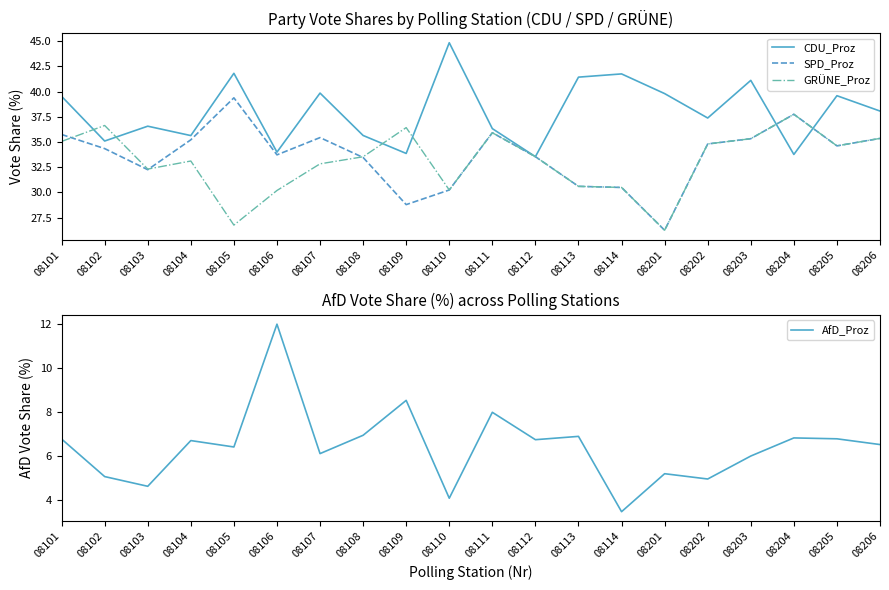

What is the sum of all AfD_Proz values?

128.8